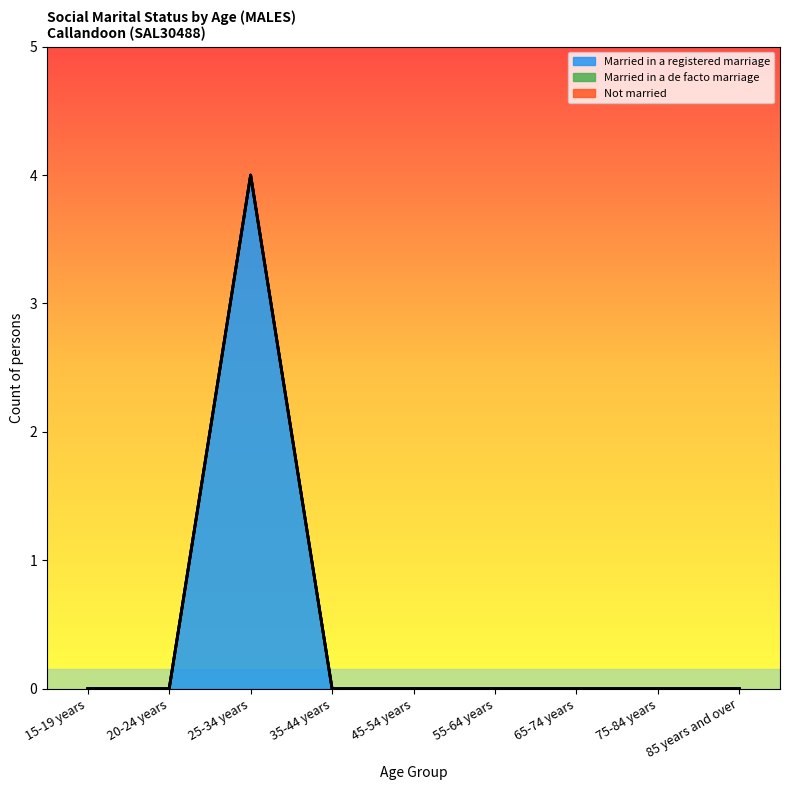

True or false: Not married and Married in a de facto marriage intersect in this chart.

False